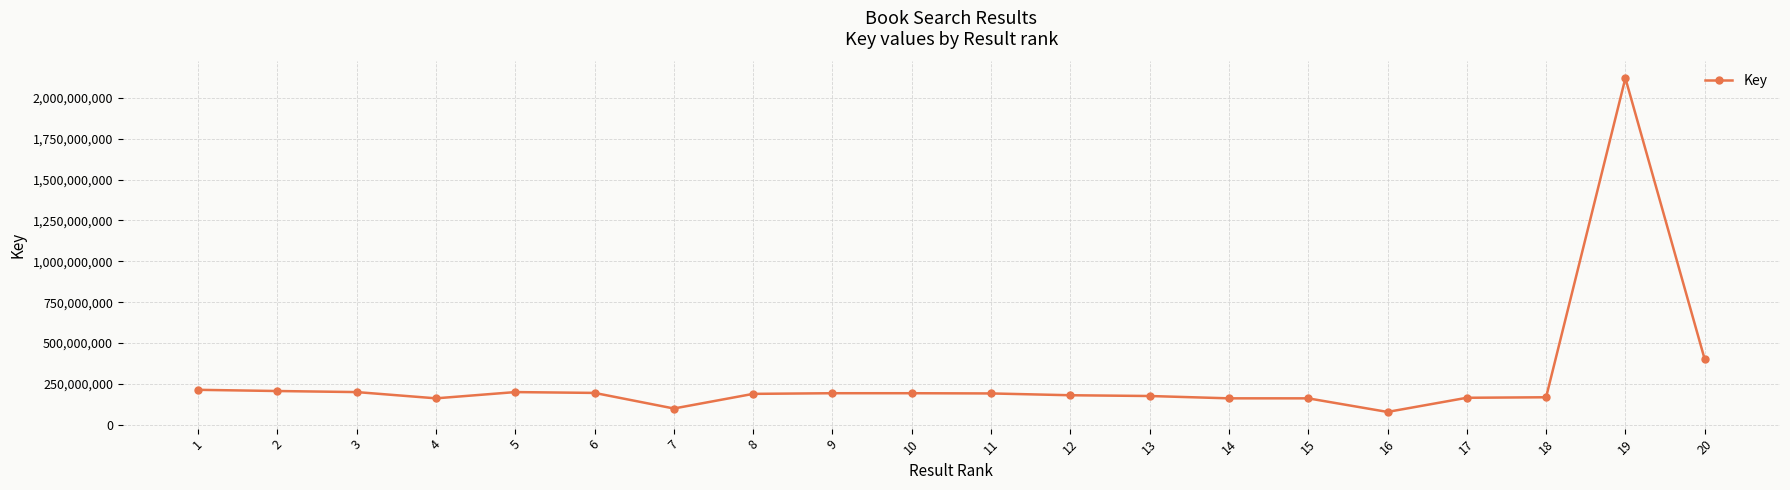

Does the chart have visible grid lines?

Yes